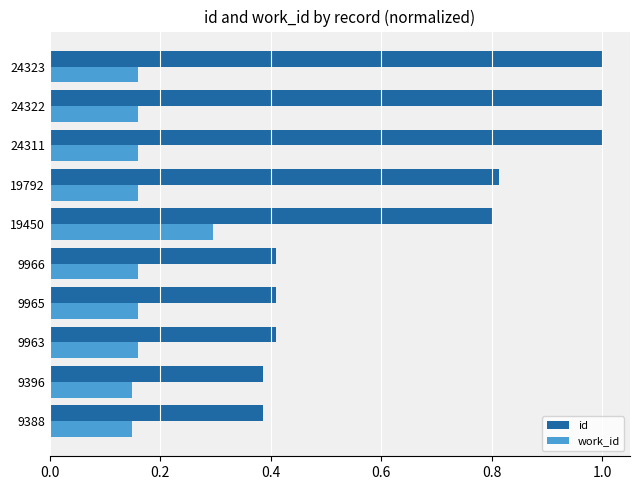

What is the highest value of the id series?

1.0